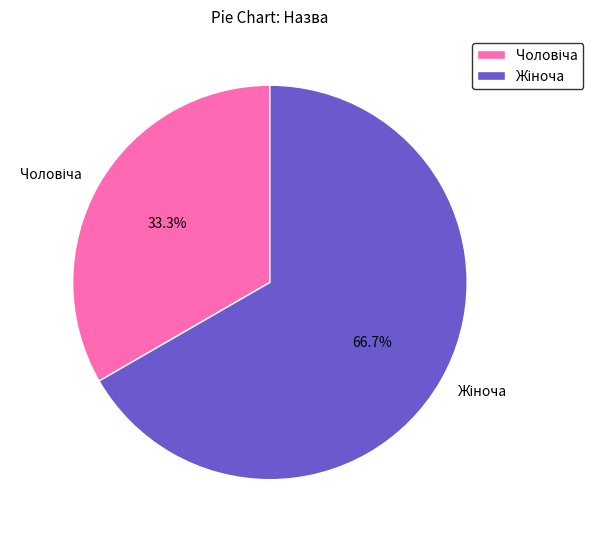

What portion of the pie excludes Чоловіча?

66.7%